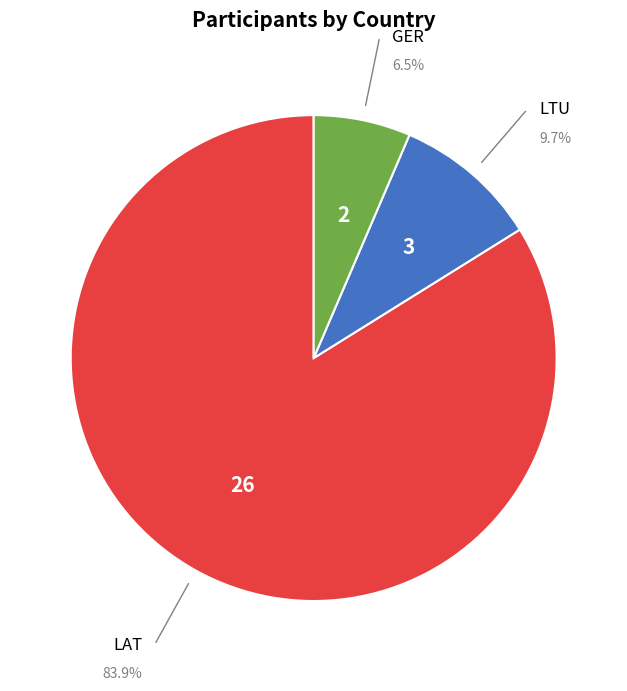

To the nearest percent, what is the average slice percentage?

33%